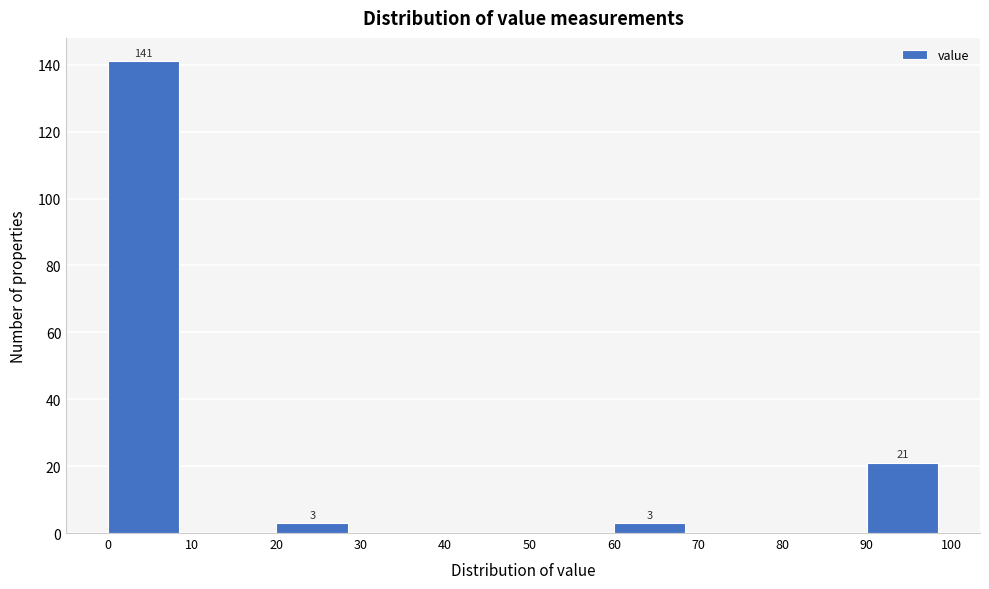

Which range on the x-axis has the tallest bar?

0 to 10